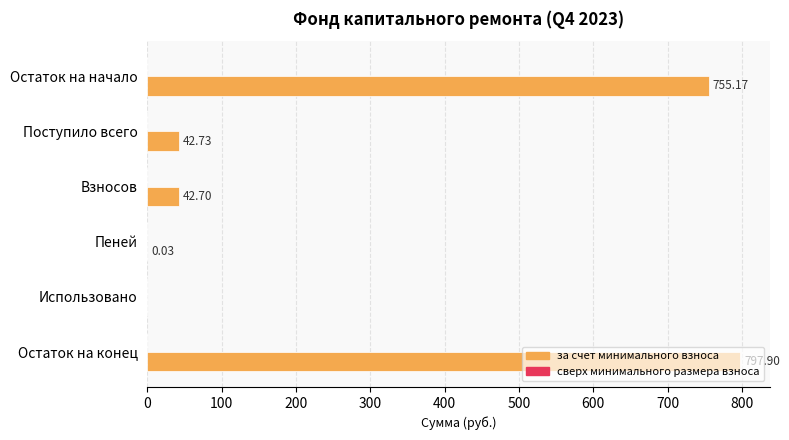

Does the chart contain stacked bars?

No